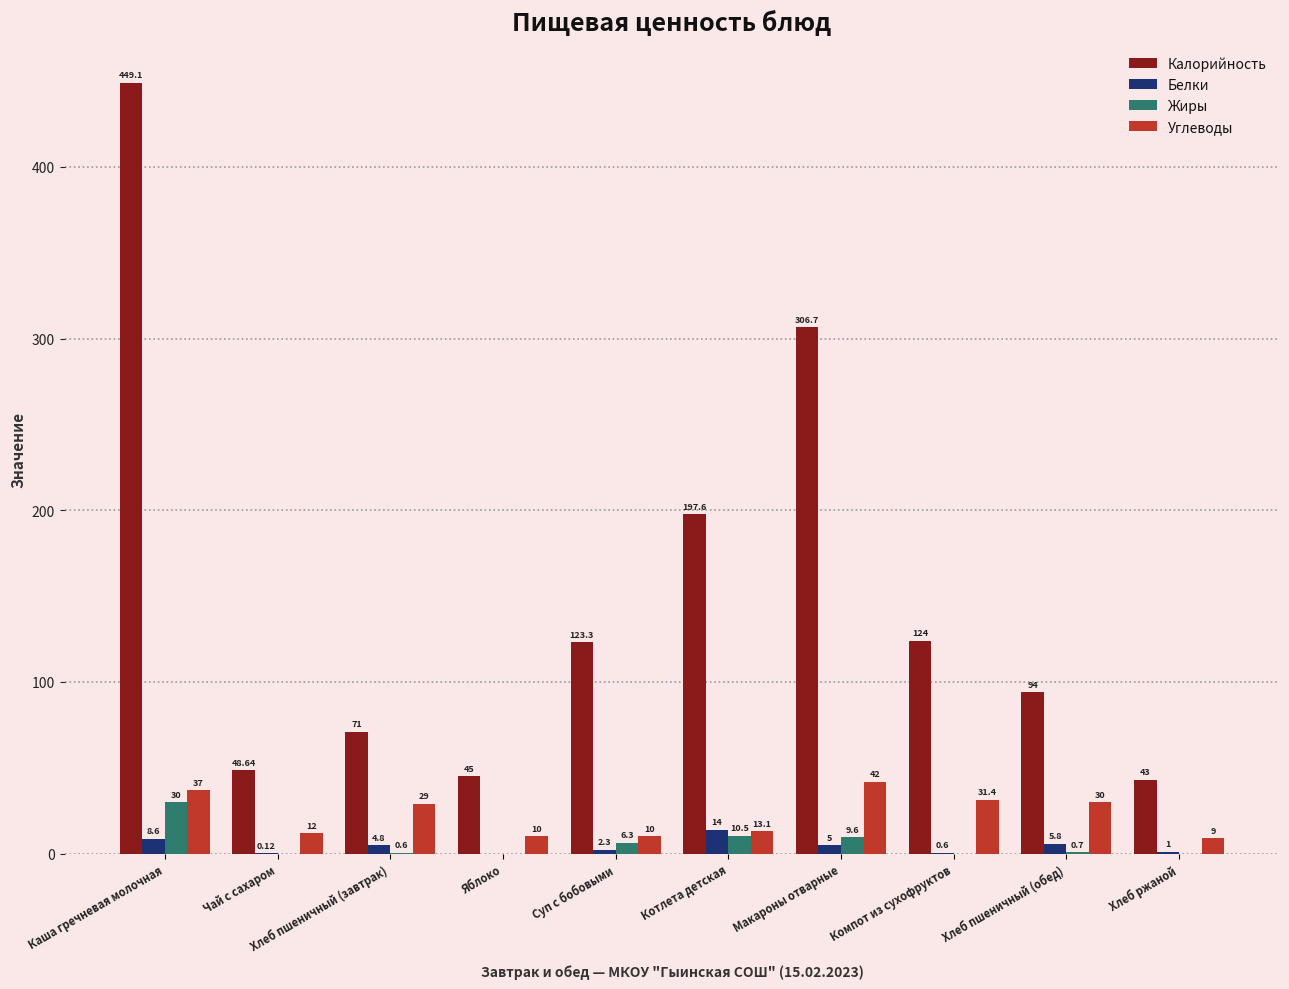

What is the total value across all series at Компот из сухофруктов?

156.0